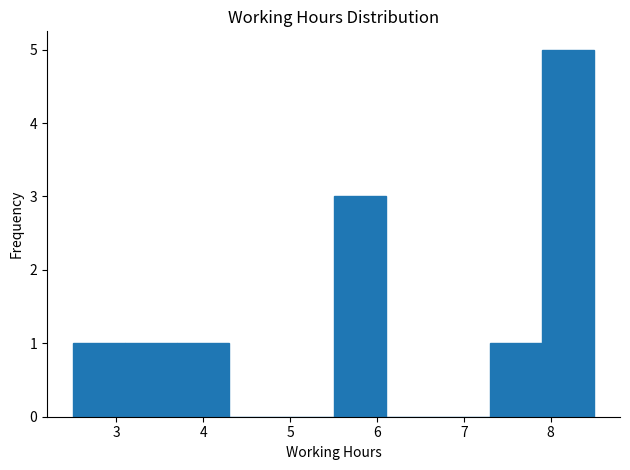

Which range on the x-axis has the tallest bar?

7.9 to 8.5